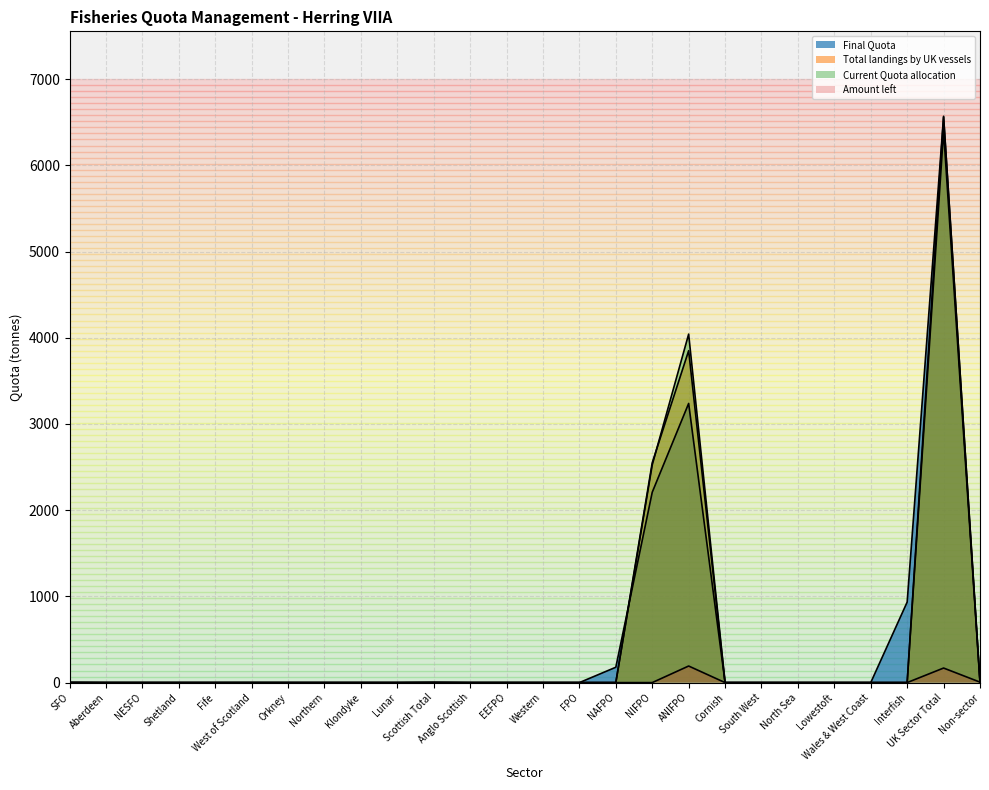

Where do Amount left and Total landings by UK vessels first cross each other?

Interfish and UK Sector Total